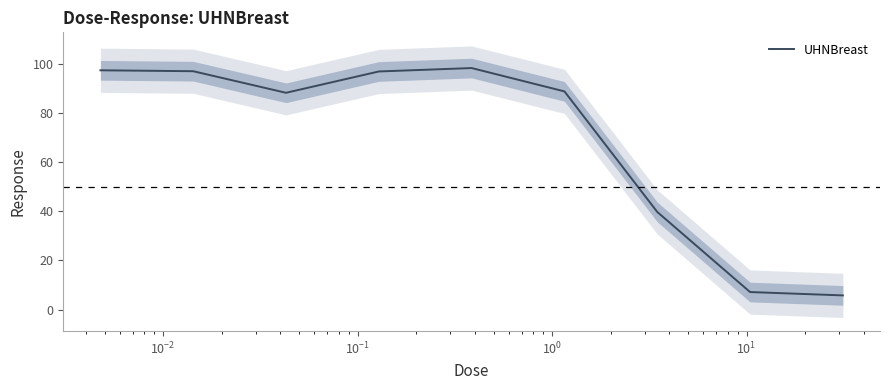

What is the maximum value for UHNBreast?

98.2